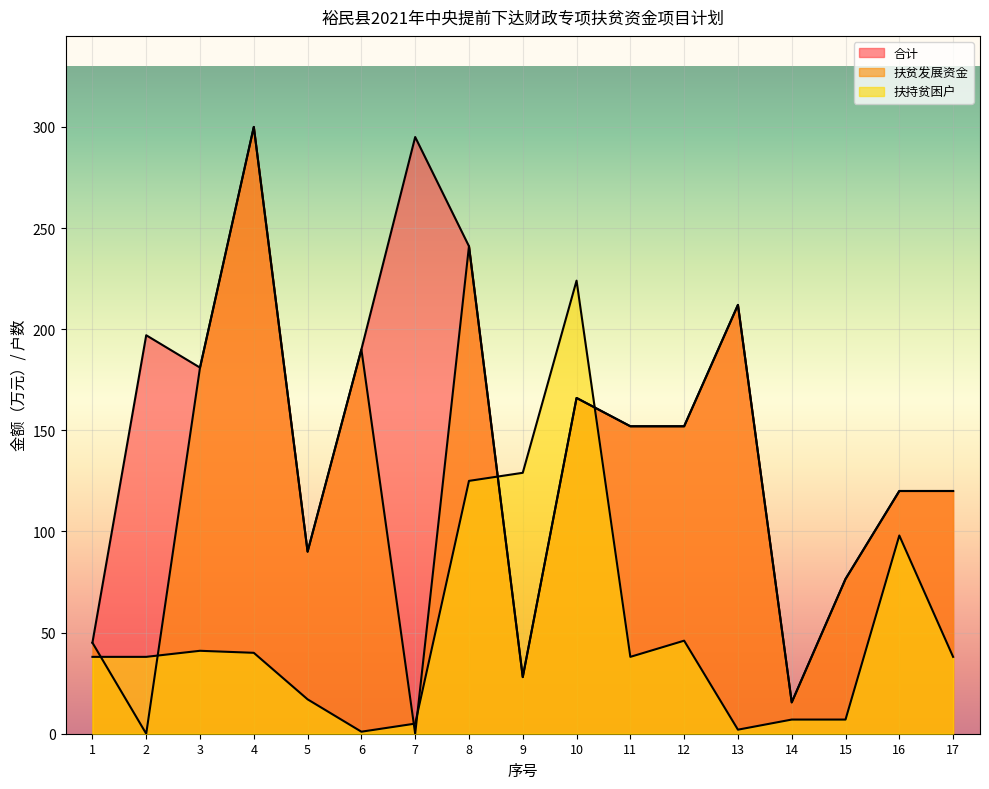

How many times do 扶贫发展资金 and 扶持贫困户 cross each other?

6